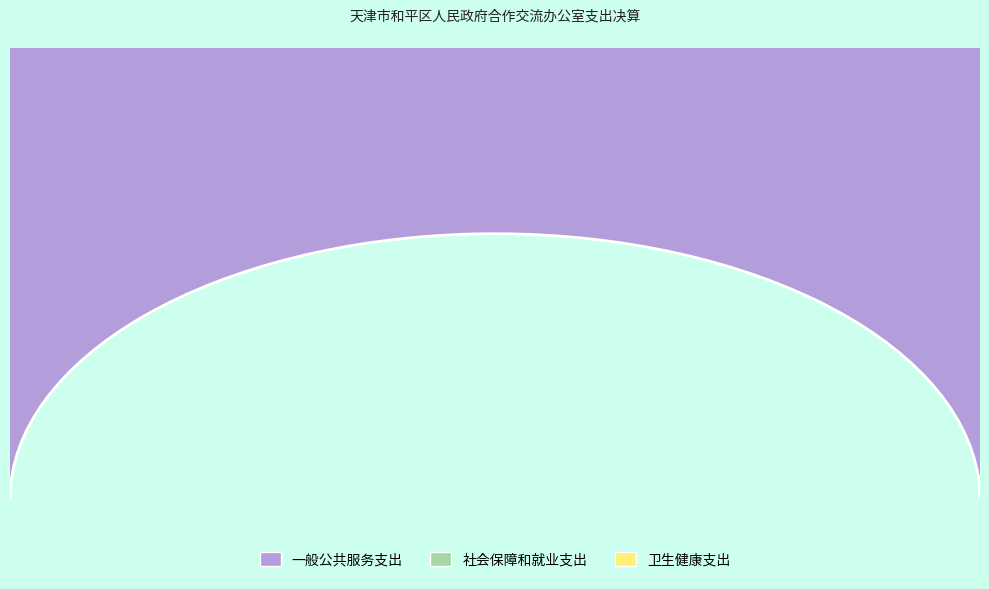

Is the sum of 社会保障和就业支出 and 一般公共服务支出 greater than half?

Yes